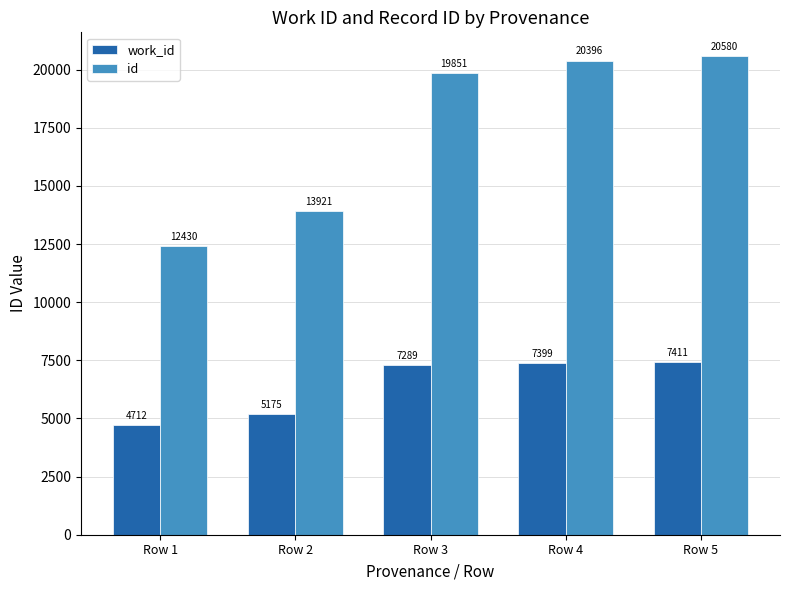

How many data points in id are less than 19851?

2